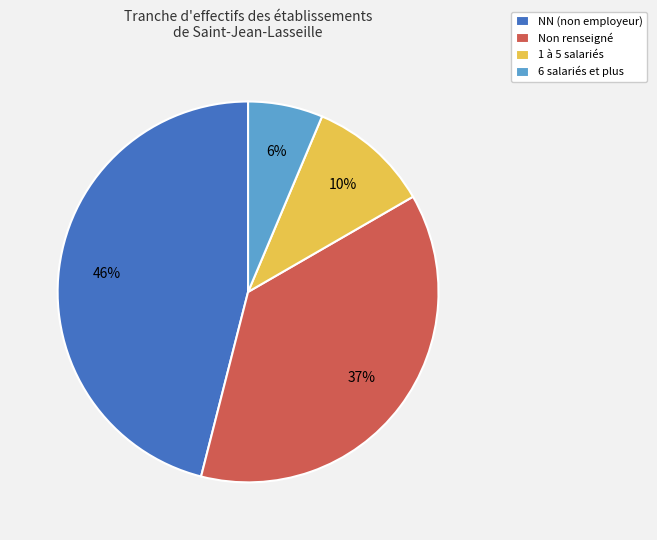

Is the sum of 6 salariés et plus and Non renseigné greater than half?

No